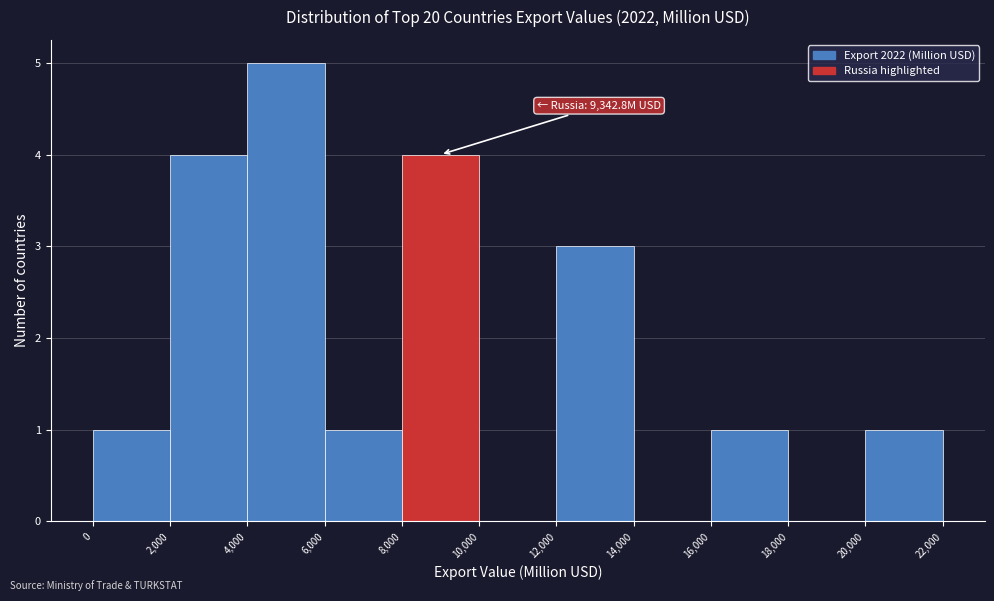

Which range on the x-axis has the tallest bar?

4,000 to 6,000